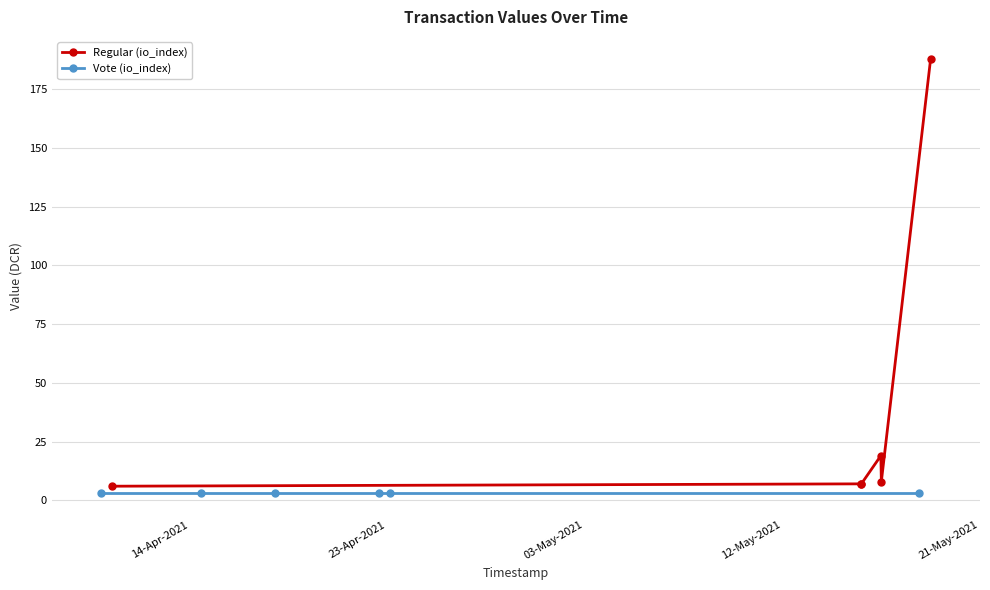

Reading left to right, what are all the values shown in this chart?

Regular (io_index): 6	7	7	19	8	188
Vote (io_index): 3	3	3	3	3	3